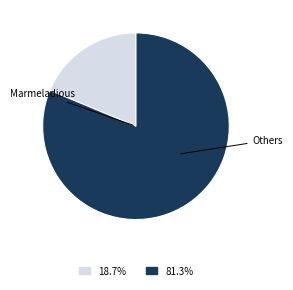

Is there a majority slice in this chart?

Yes